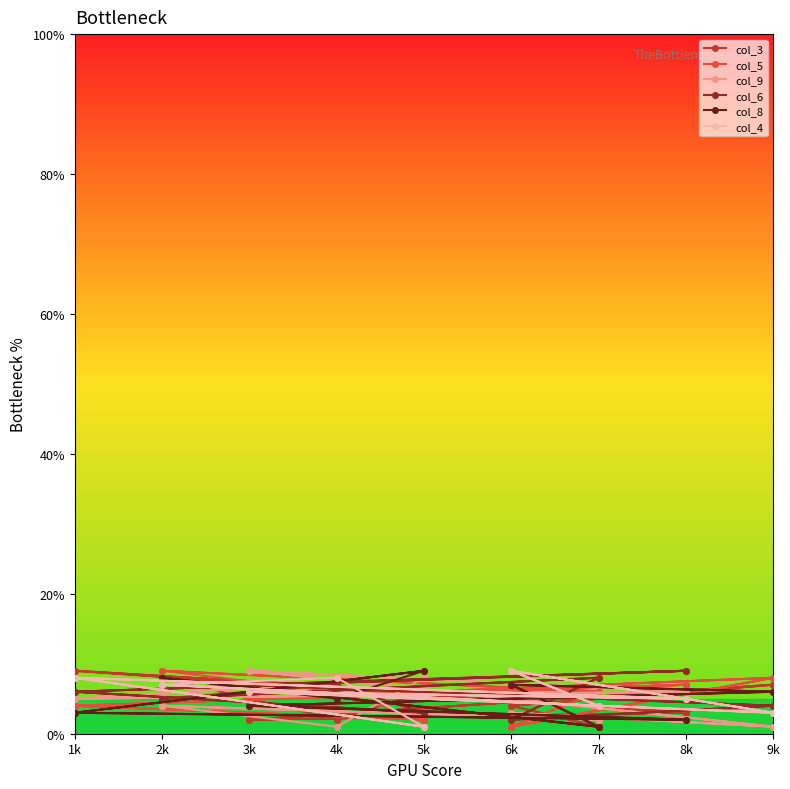

True or false: col_3 has more than 0 points higher than both neighbors.

True